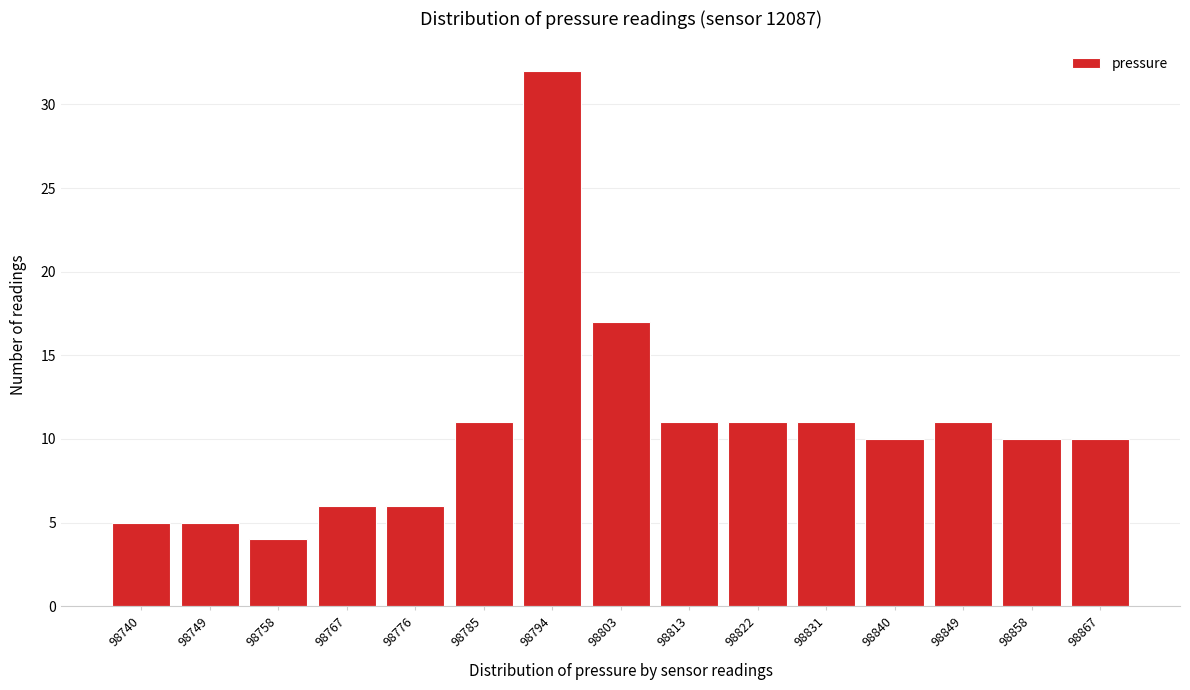

Reading left to right, what are all the values shown in this chart?

98740=5	98749=5	98758=4	98767=6	98776=6	98785=11	98794=32	98803=17	98813=11	98822=11	98831=11	98840=10	98849=11	98858=10	98867=10